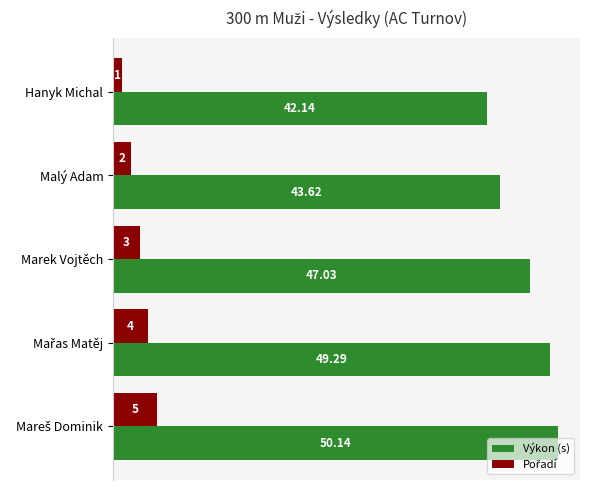

Which label corresponds to the smallest value in the chart?

Hanyk Michal